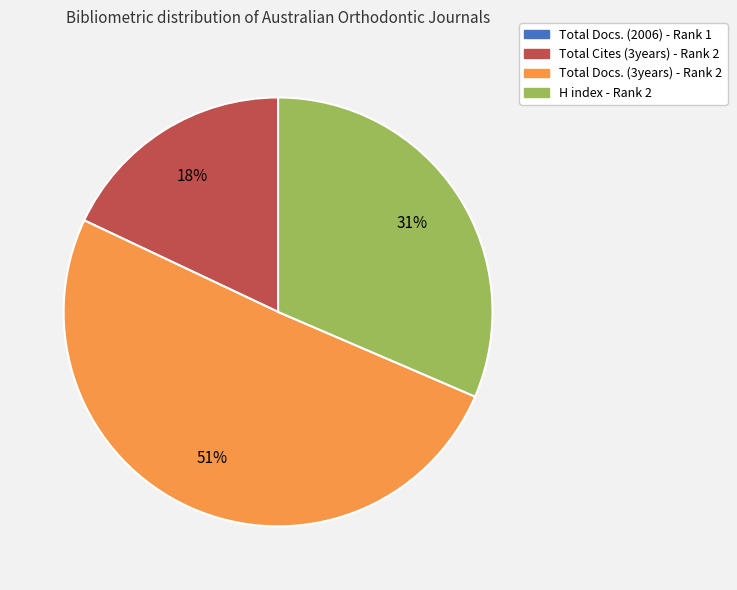

To the nearest percent, what is the difference between the Total Docs. (3years) - Rank 2 and Total Cites (3years) - Rank 2 slice percentages?

33%